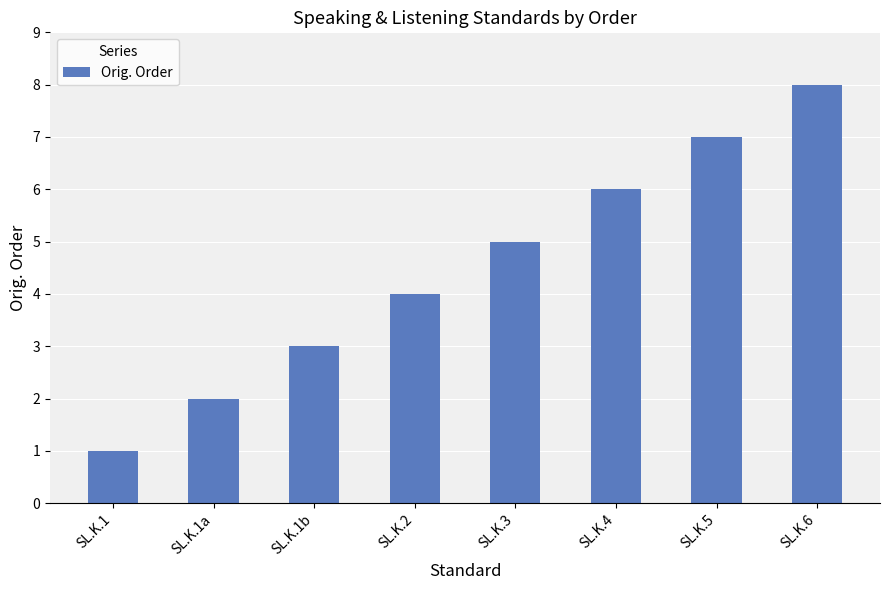

Rank the categories by value from lowest to highest.

SL.K.1, SL.K.1a, SL.K.1b, SL.K.2, SL.K.3, SL.K.4, SL.K.5, SL.K.6